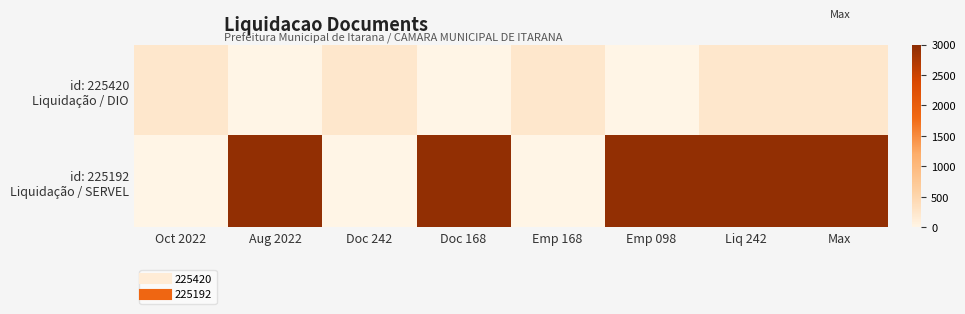

At how many categories does at least one series exceed 1900?

5